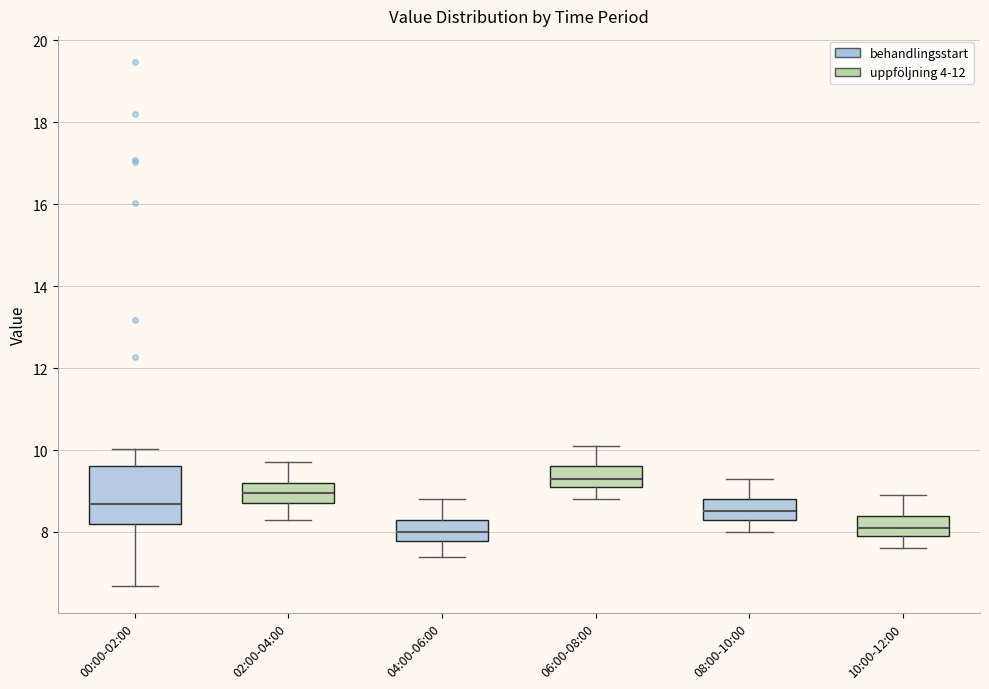

Comparing the boxes themselves (not the whiskers), which one is the tallest?

00:00-02:00